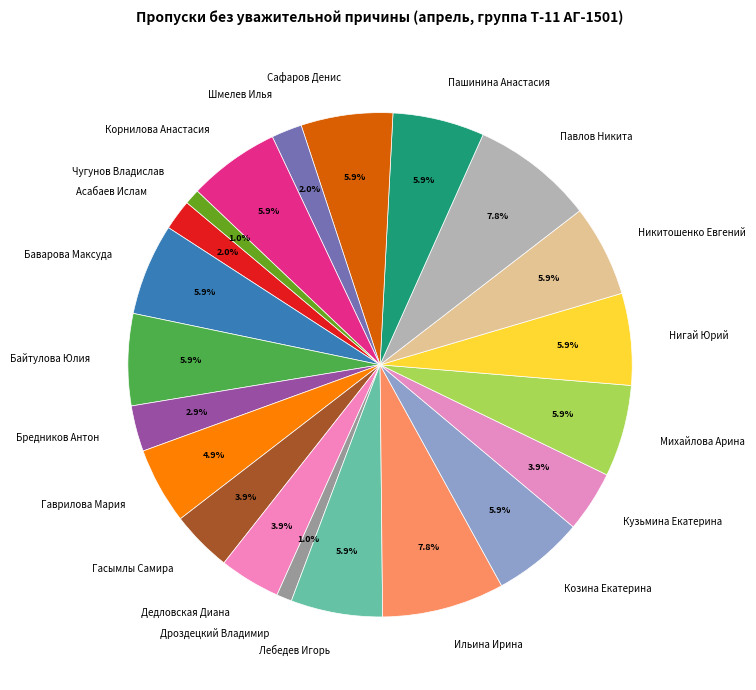

Approximately how many times larger is the value at Дедловская Диана compared to Бредников Антон?

1.3